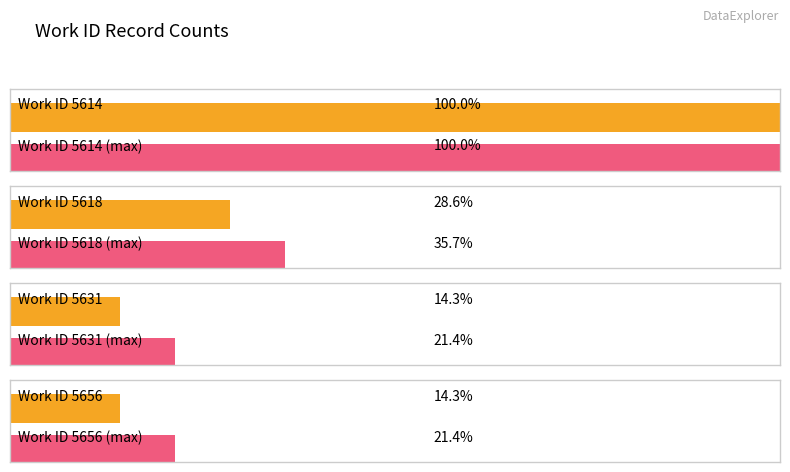

How many bars are there in each group?

2